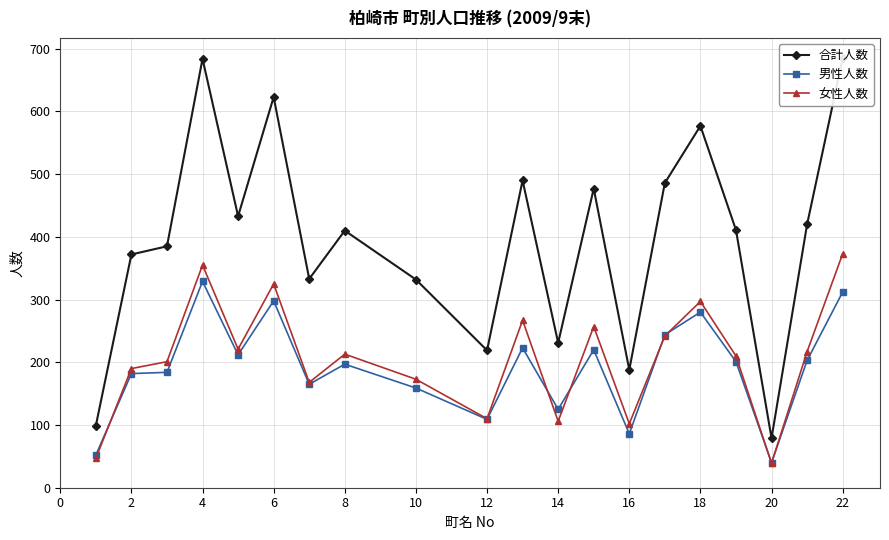

True or false: 合計人数 and 男性人数 intersect in this chart.

False